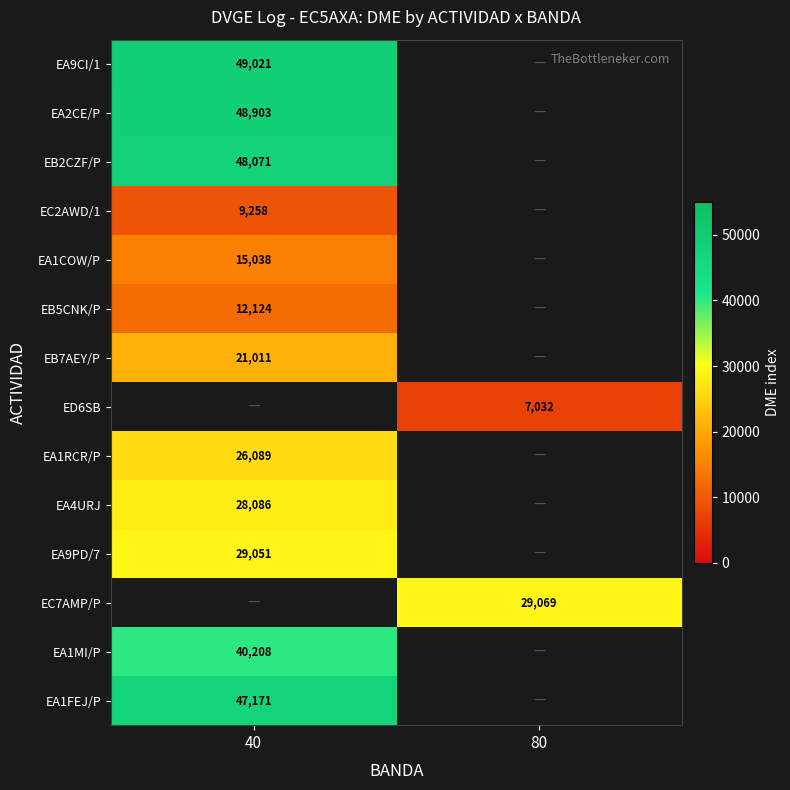

What is the difference between the highest and lowest values at 40?

39763.0